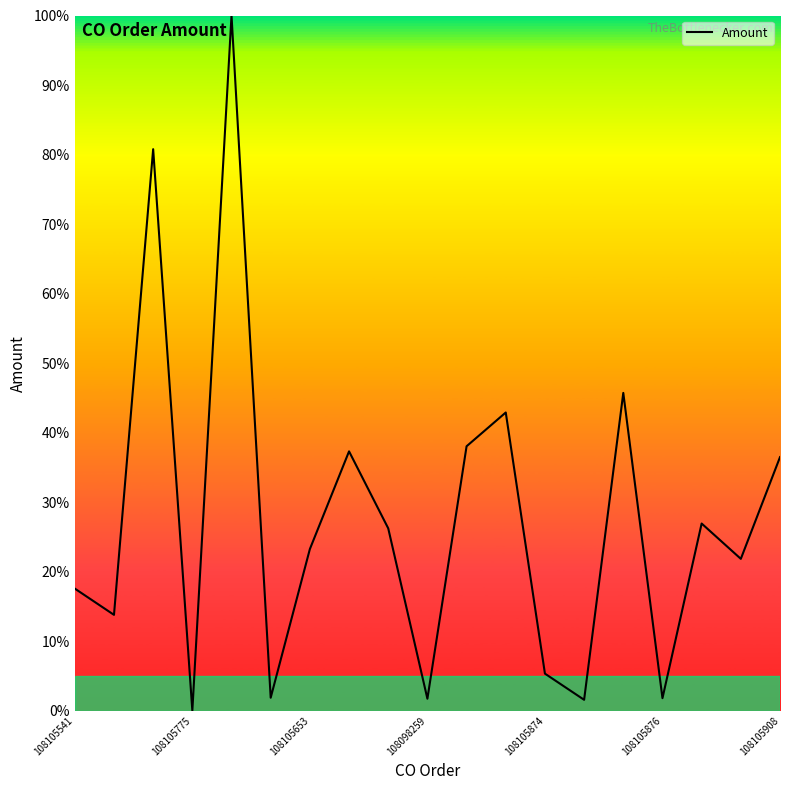

What is the greatest value displayed?

100.0